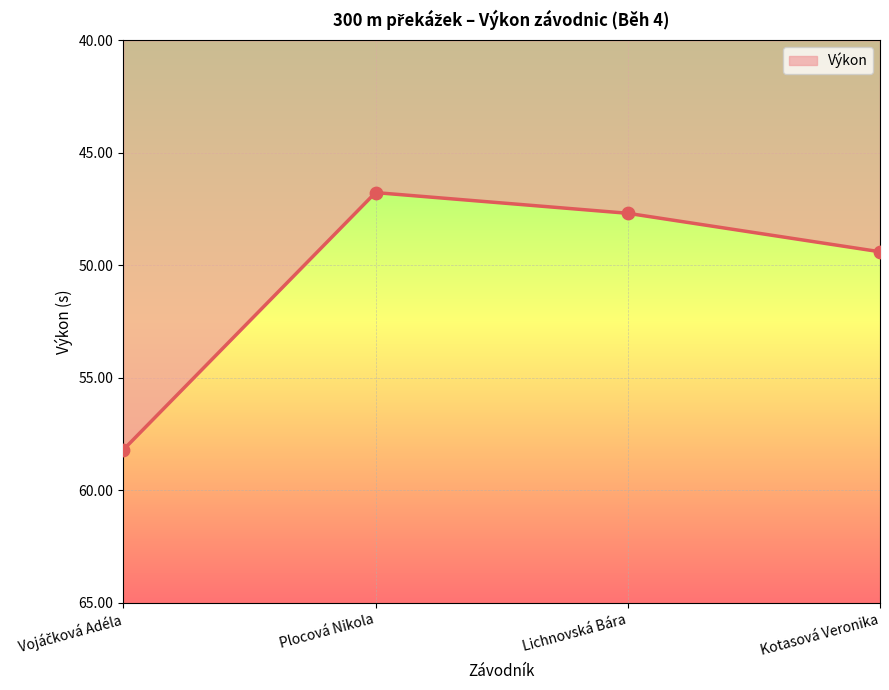

Between Kotasová Veronika and Plocová Nikola, which is larger?

Kotasová Veronika